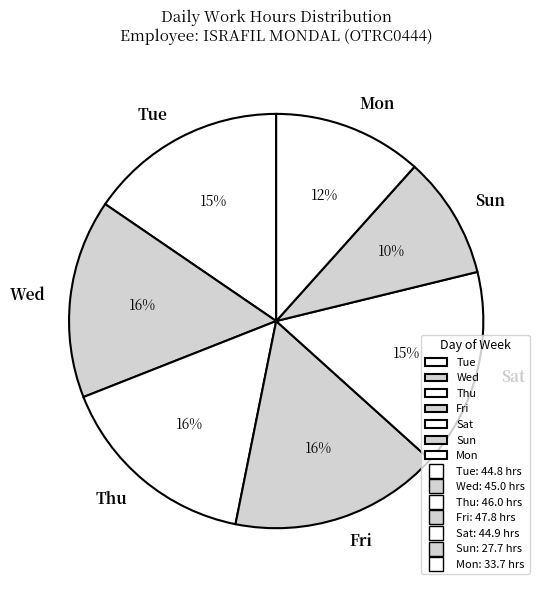

Do Wed and Thu together represent more than half of the pie?

No